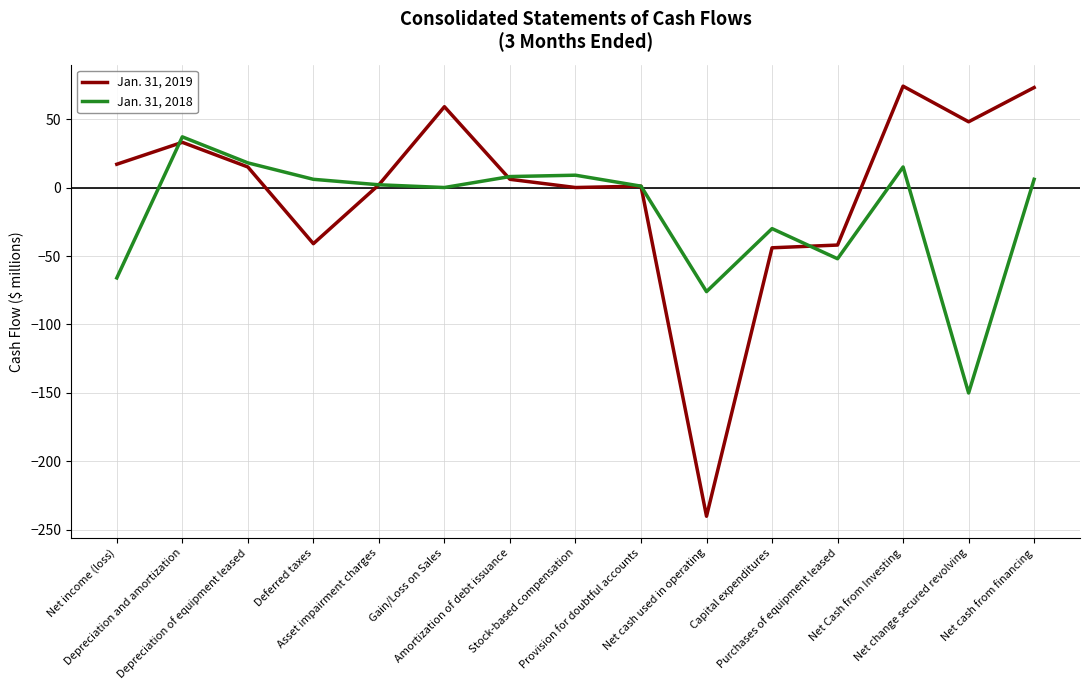

Which series has the widest spread of values?

Jan. 31, 2019